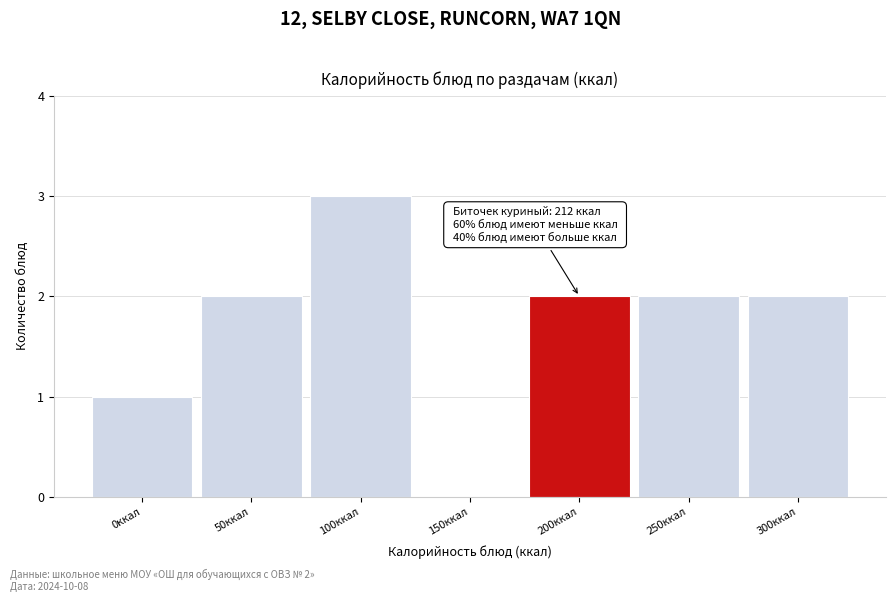

Reading left to right, transcribe all the data shown in this chart.

0ккал=1	50ккал=2	100ккал=3	150ккал=0	200ккал=2	250ккал=2	300ккал=2